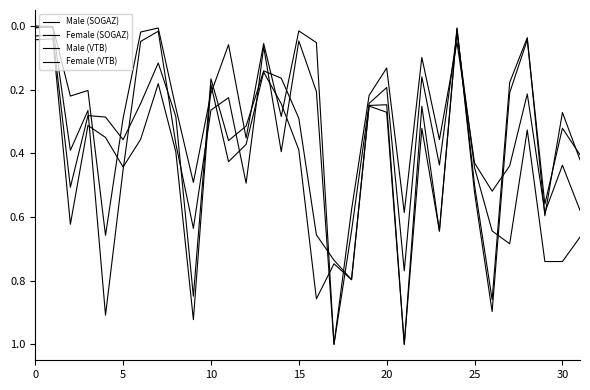

What is the label of the 8th point from the right?

24